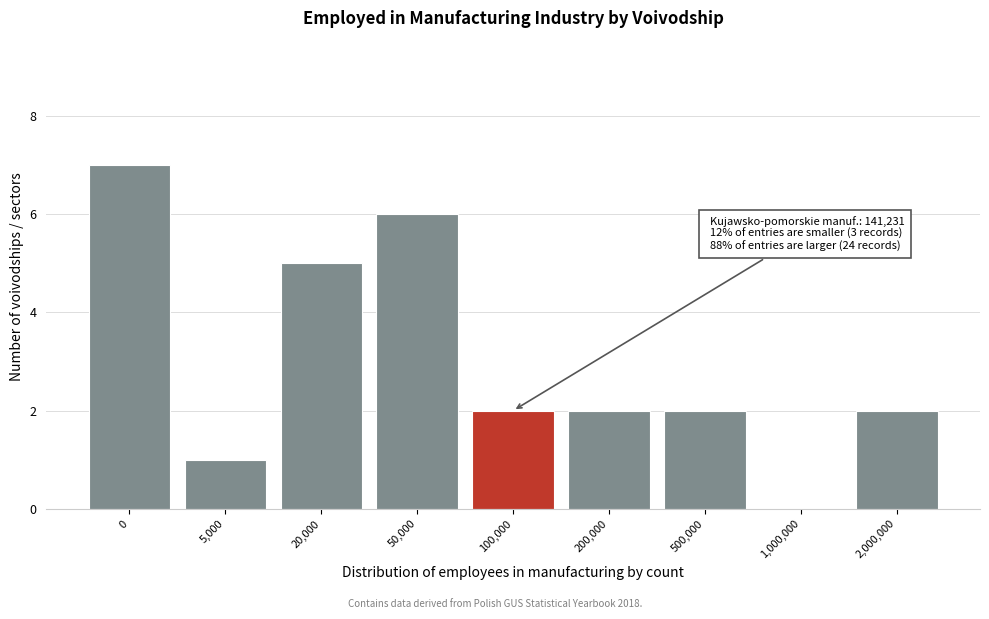

Reading left to right, extract all data points from this chart.

0=7	5,000=1	20,000=5	50,000=6	100,000=2	200,000=2	500,000=2	1,000,000=0	2,000,000=2